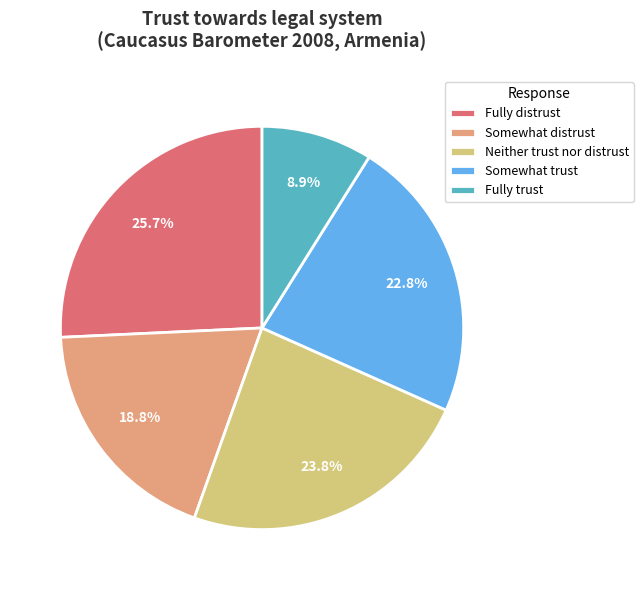

What is the largest slice in the pie chart?

Fully distrust